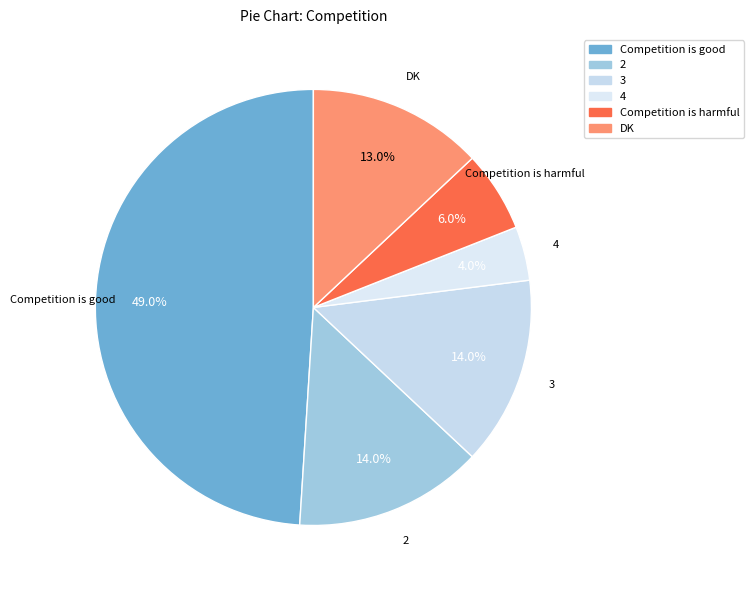

Count the number of slices in the pie.

6